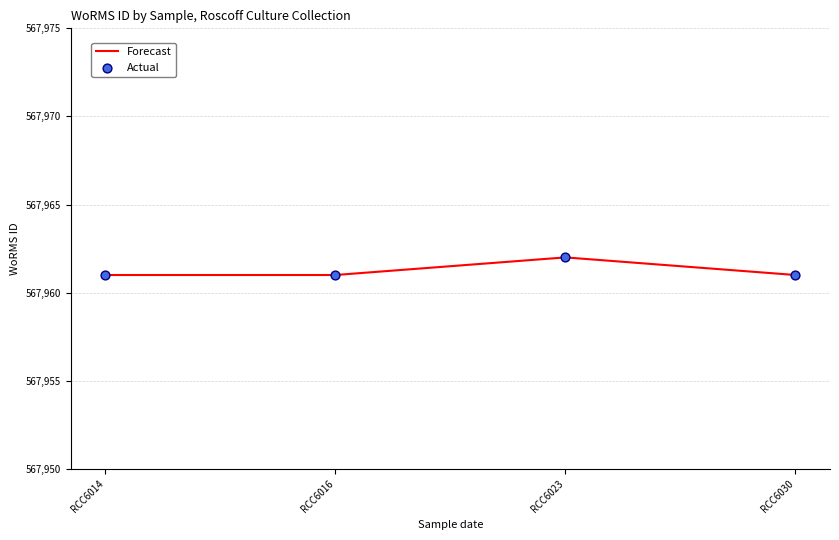

What is the ratio of the value at RCC6014 to the value at RCC6016?

1.0